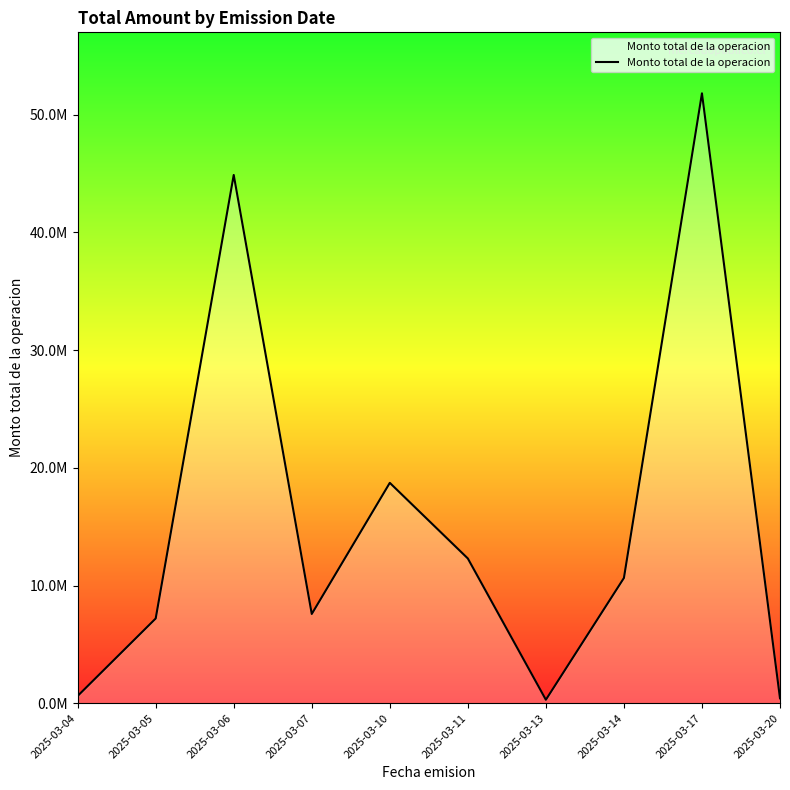

At which category does the chart reach its peak across all series?

2025-03-17